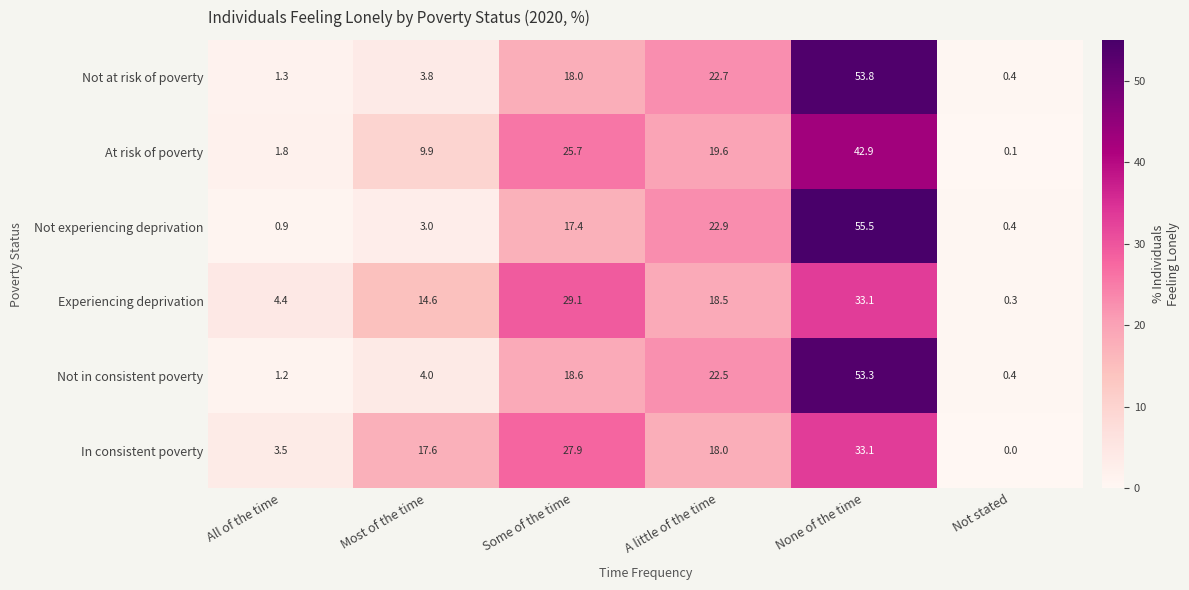

What is the spread (max minus min) of values at Most of the time?

14.6